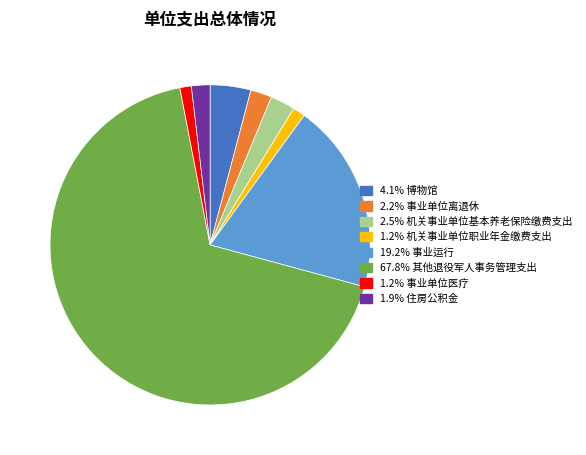

Is there any slice that represents more than half of the pie?

Yes